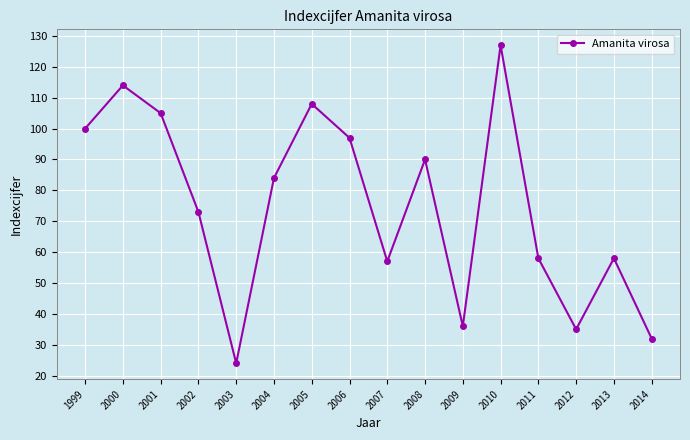

The value at 2010 is 127. True or false?

True